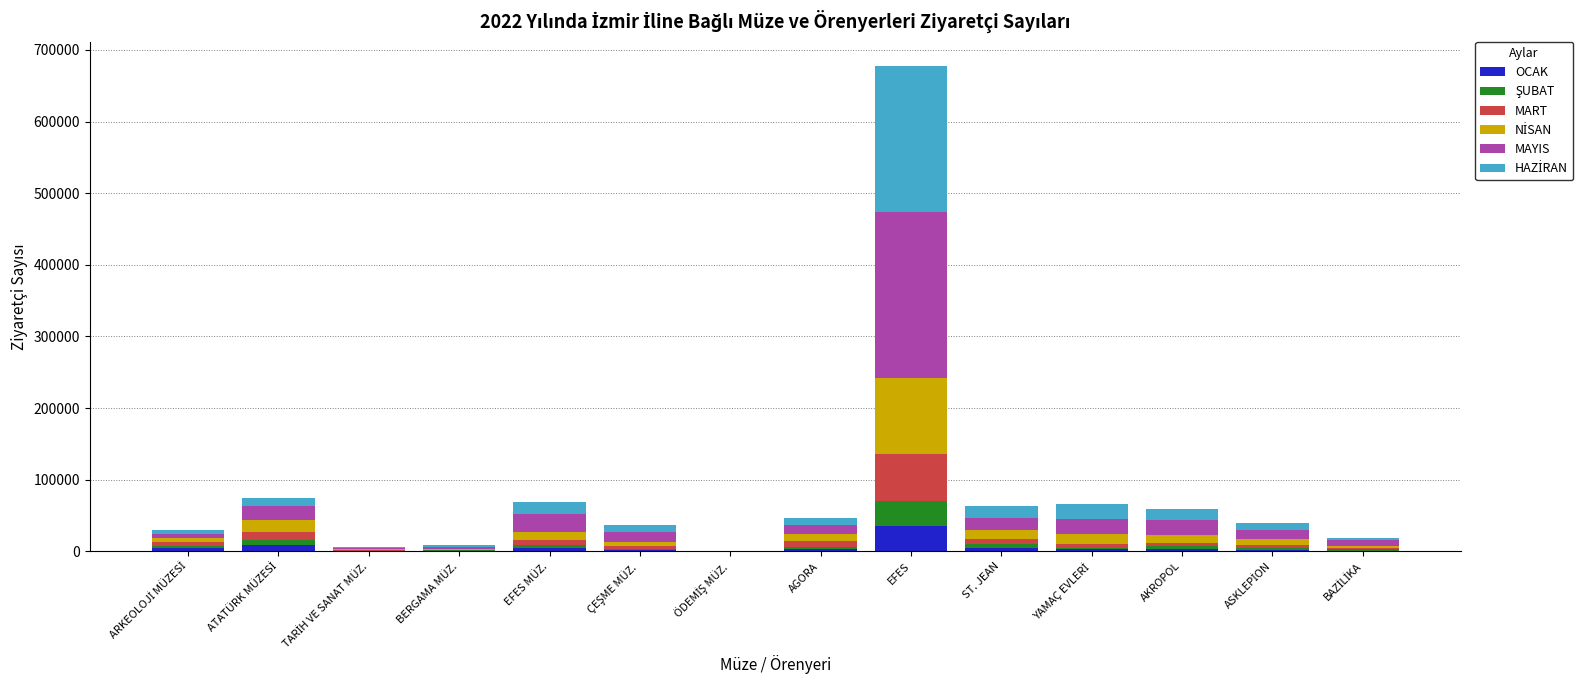

At which category is the sum across all series the highest?

EFES